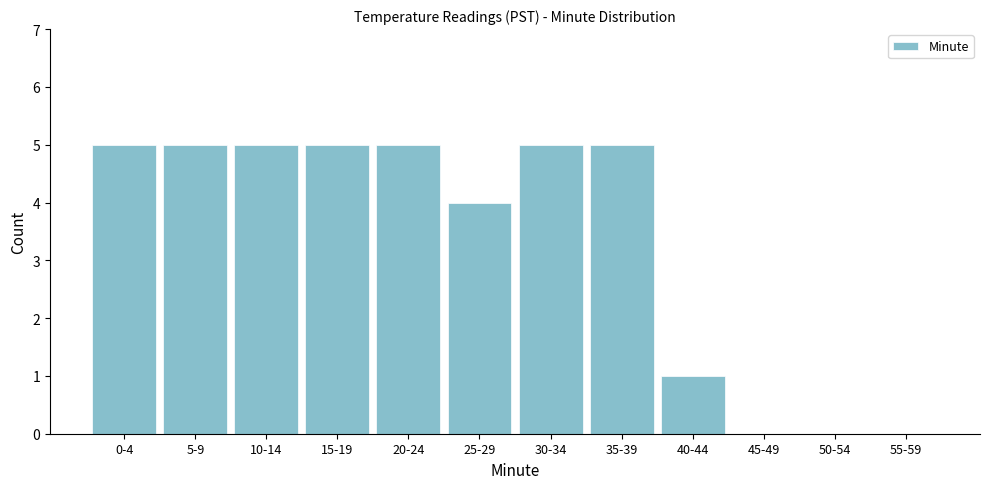

Reading left to right, transcribe all the data shown in this chart.

0-4=5	5-9=5	10-14=5	15-19=5	20-24=5	25-29=4	30-34=5	35-39=5	40-44=1	45-49=0	50-54=0	55-59=0